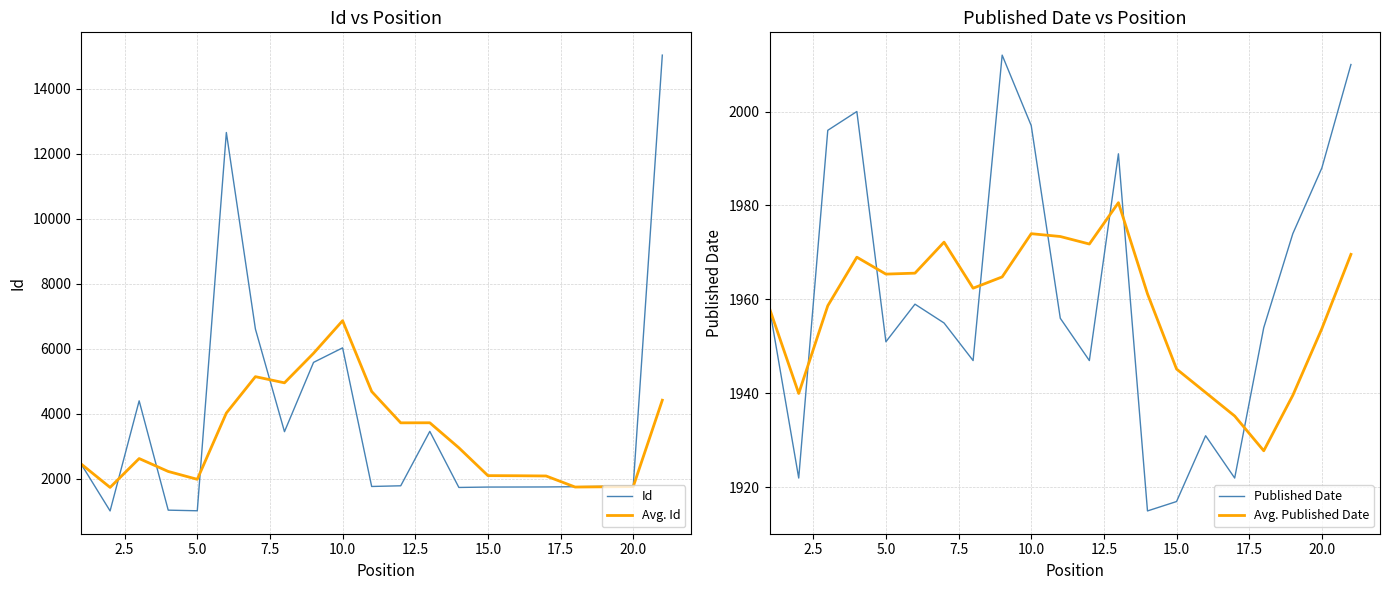

Which series ends up on top after the final intersection of Published Date and Avg. Id?

Avg. Id